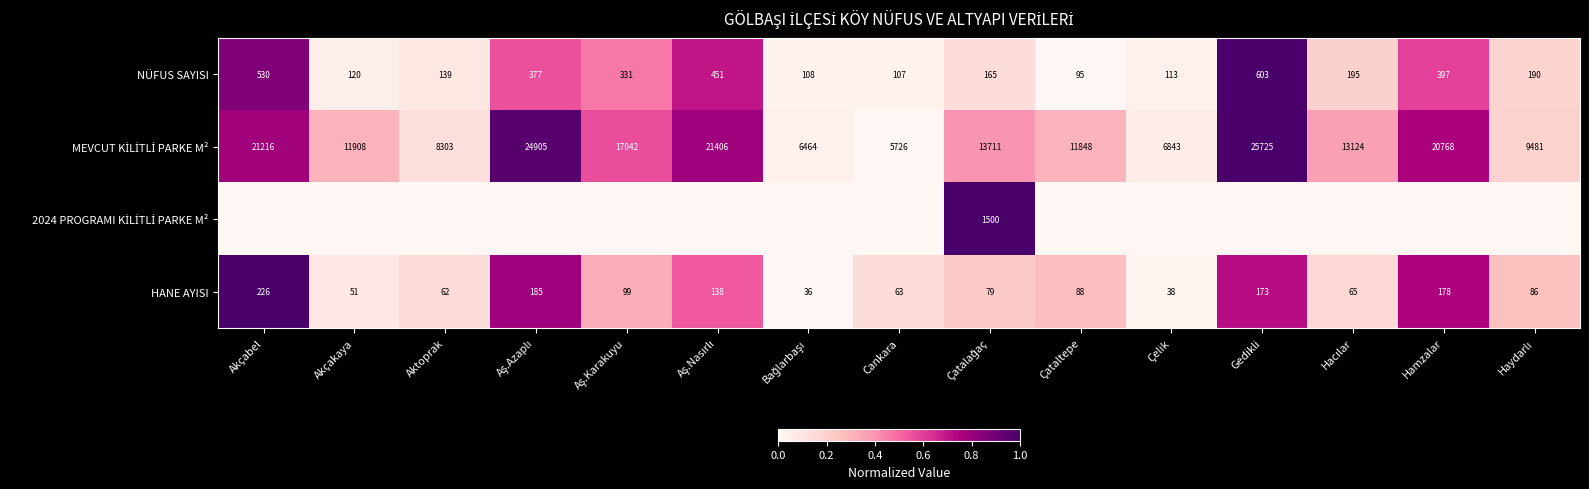

What is the average value of the NÜFUS SAYISI series?

261